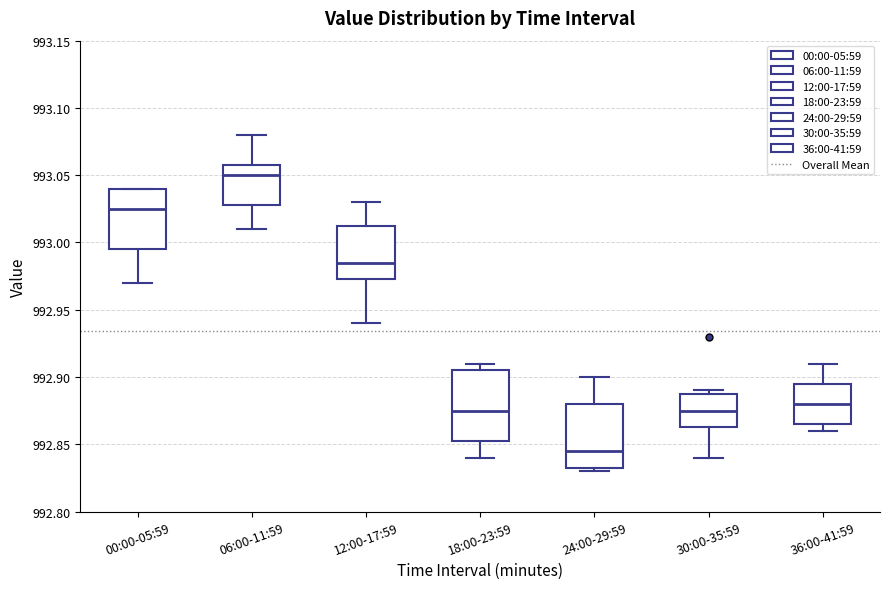

Which box has the highest median line?

06:00-11:59